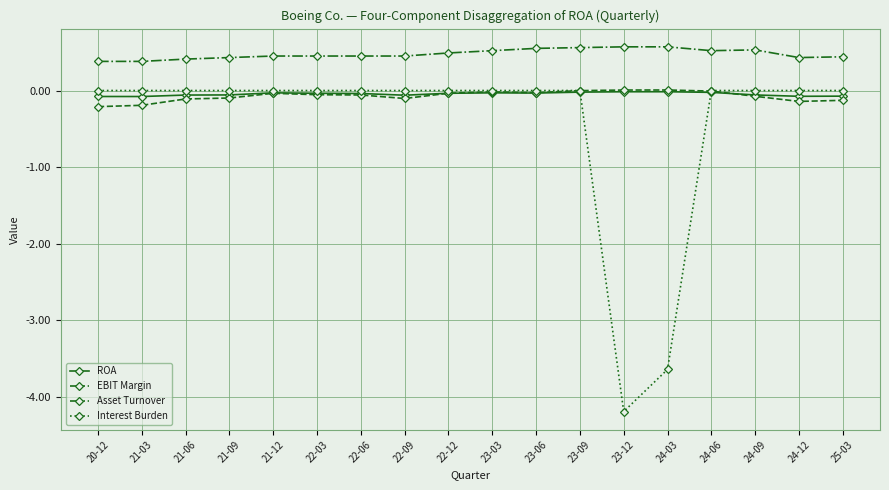

Is it true that Asset Turnover equals 0.6 at 23-06?

True